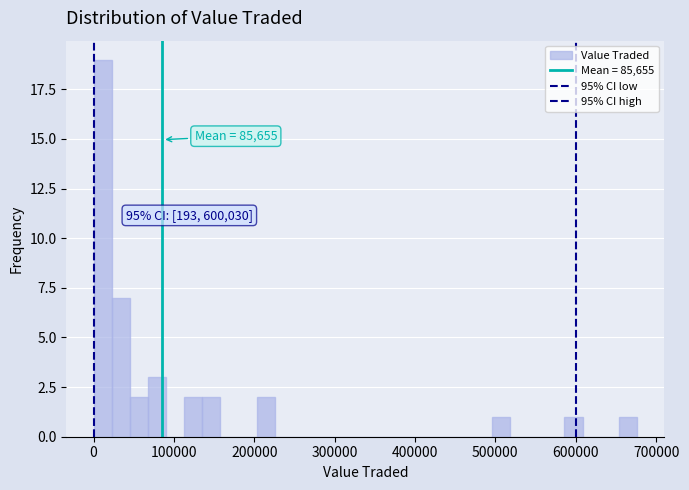

Read against the x-axis, roughly where is the centre of the tallest bar?

10000